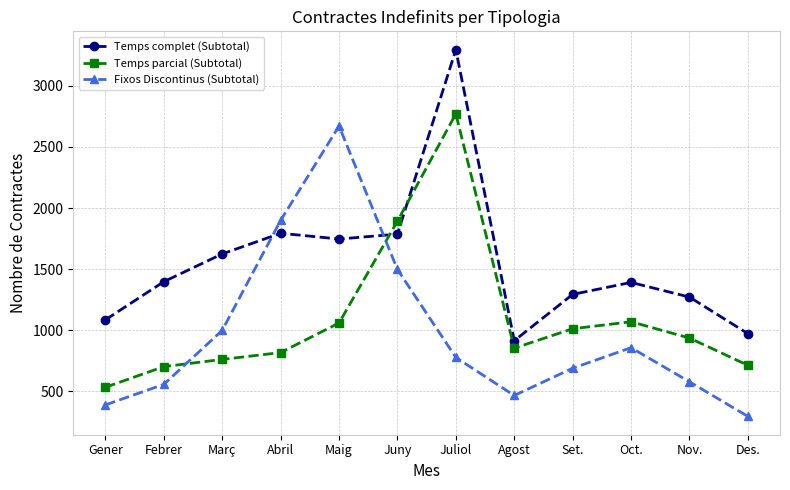

The Fixos Discontinus (Subtotal) series shows 1899 at Abril. True or false?

True